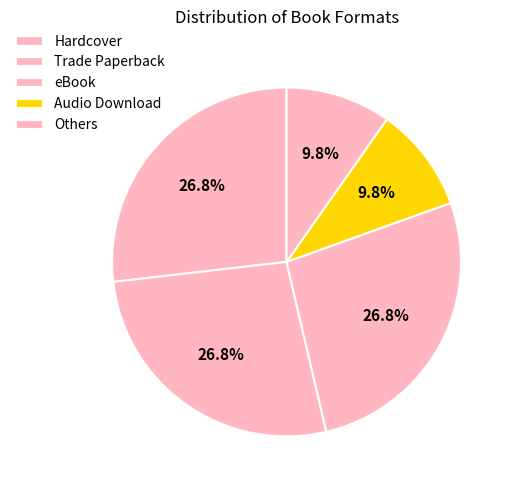

How many segments does this pie chart have?

5